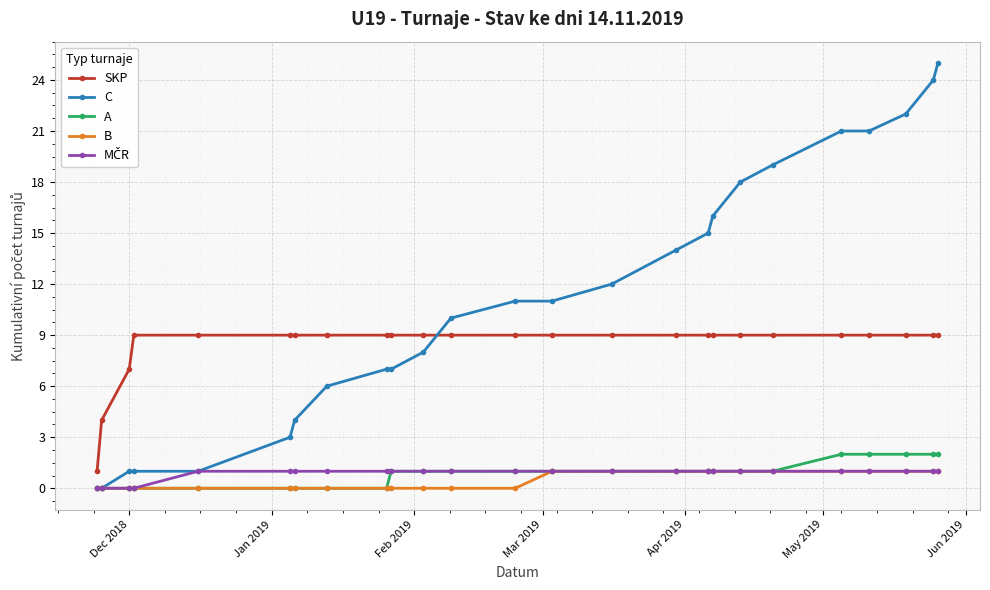

How many categories are shown in the chart?

25